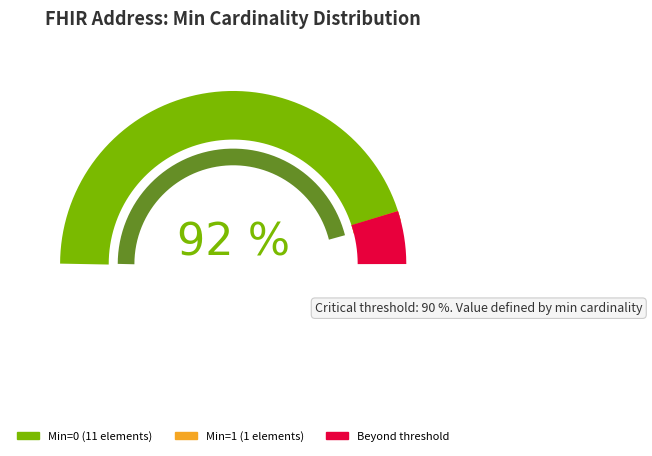

Is the sum of Address.city and Address.id greater than half?

No